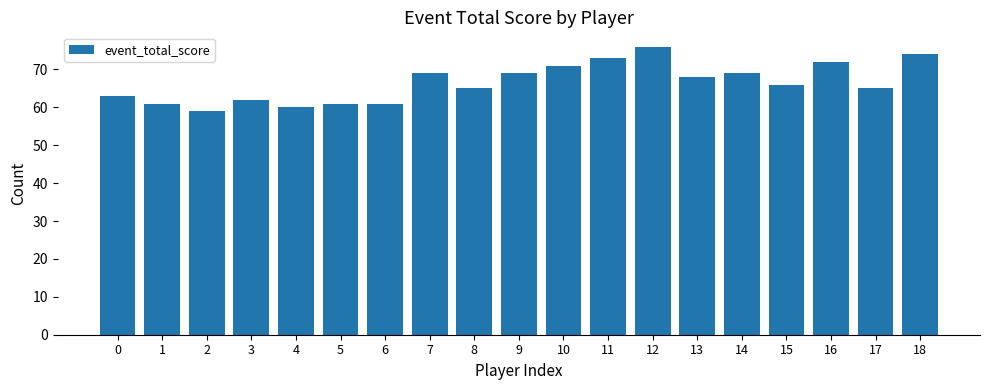

How many bars are there in total?

19